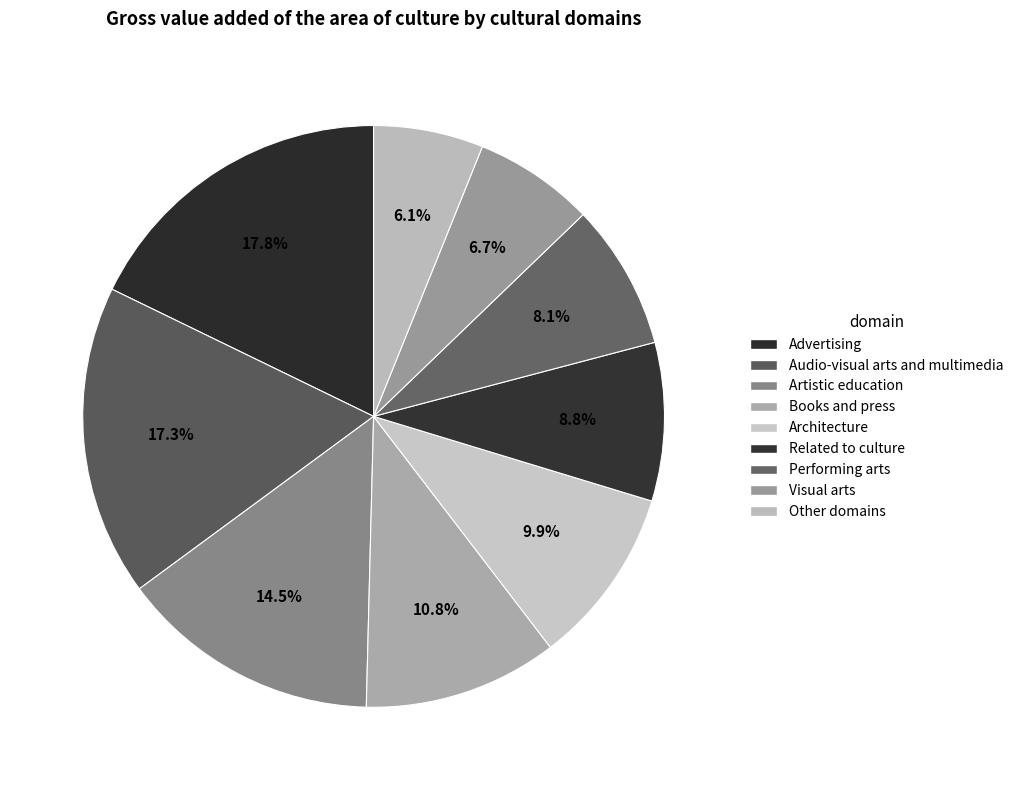

To the nearest percent, what is the difference between the largest and smallest slice percentages?

12%